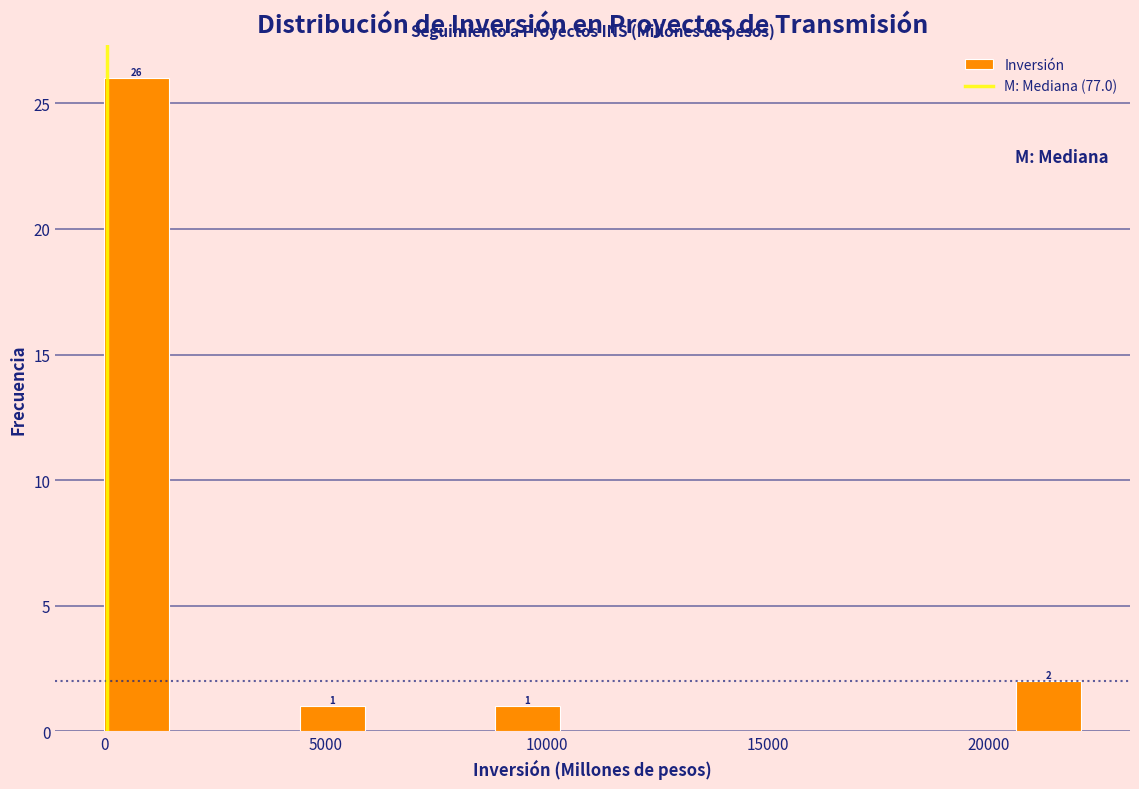

Around what value on the x-axis is the tallest bar? Give the approximate position of its centre, as read against the axis.

500